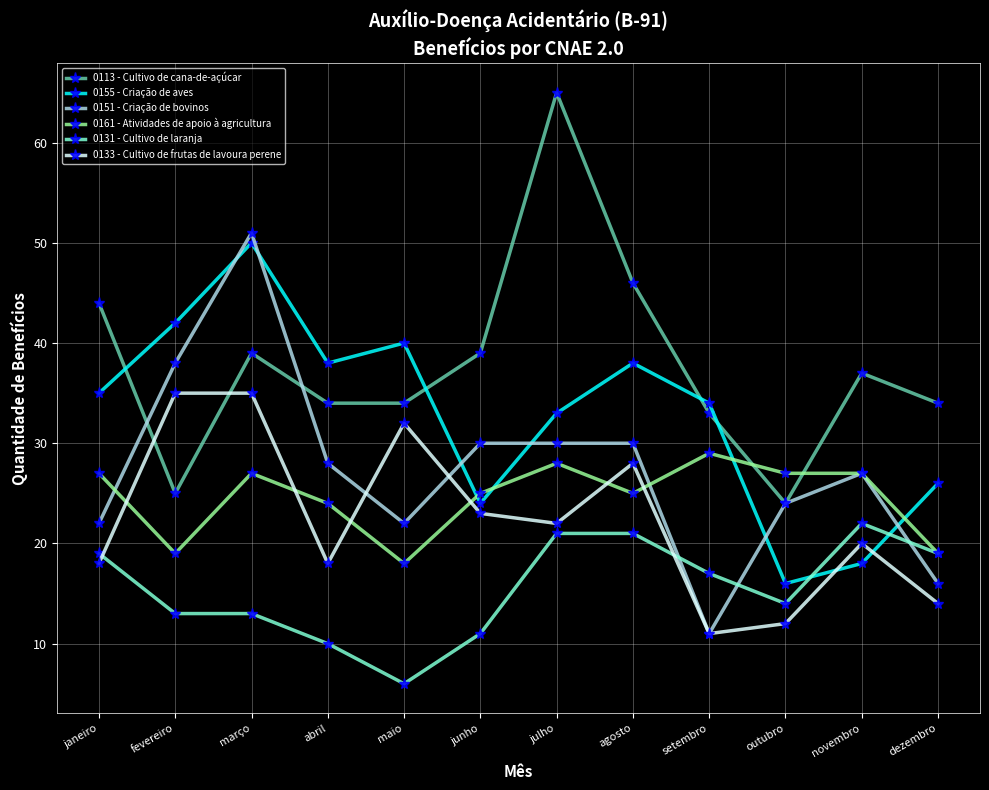

What position from the left is fevereiro?

2